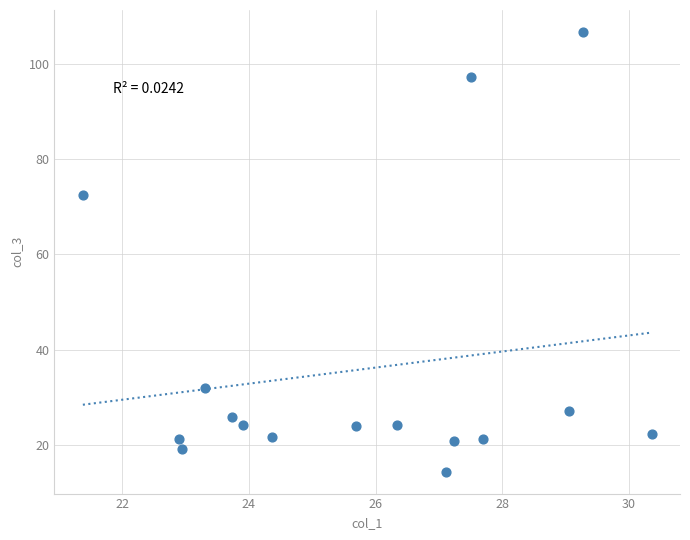

What Y value in the scatter plot is closest to 60?

72.4